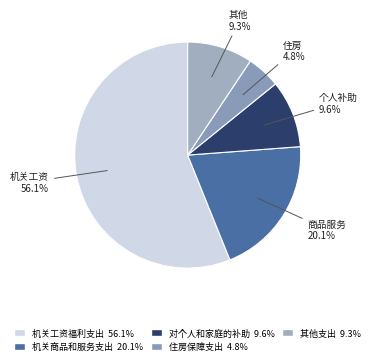

Combined, what portion of the pie is 对个人和家庭的补助 and 机关商品和服务支出?

29.7%